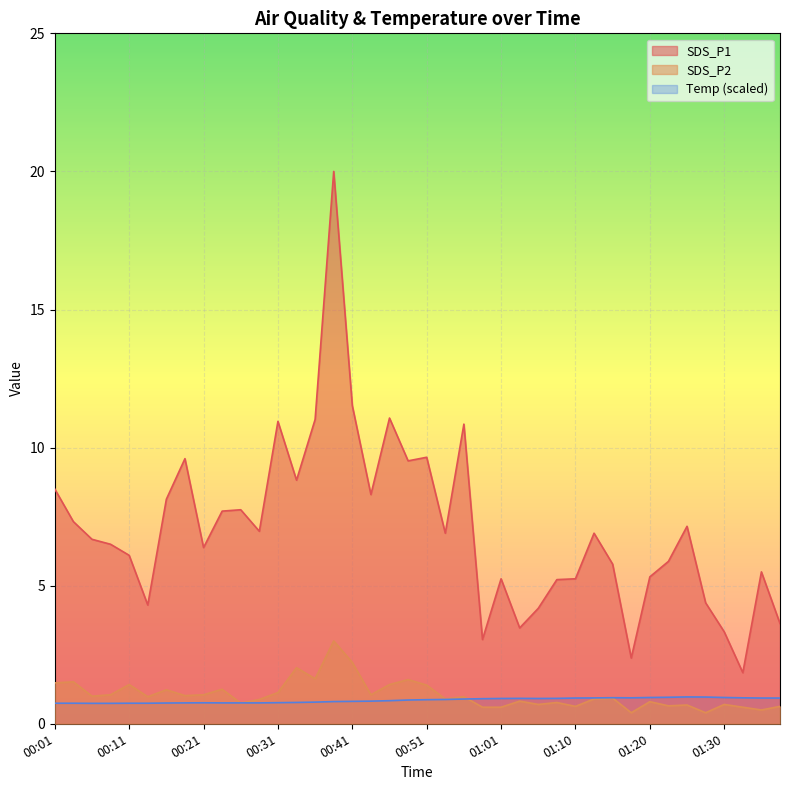

Is it true that SDS_P1 equals 7.7 at 00:23?

True